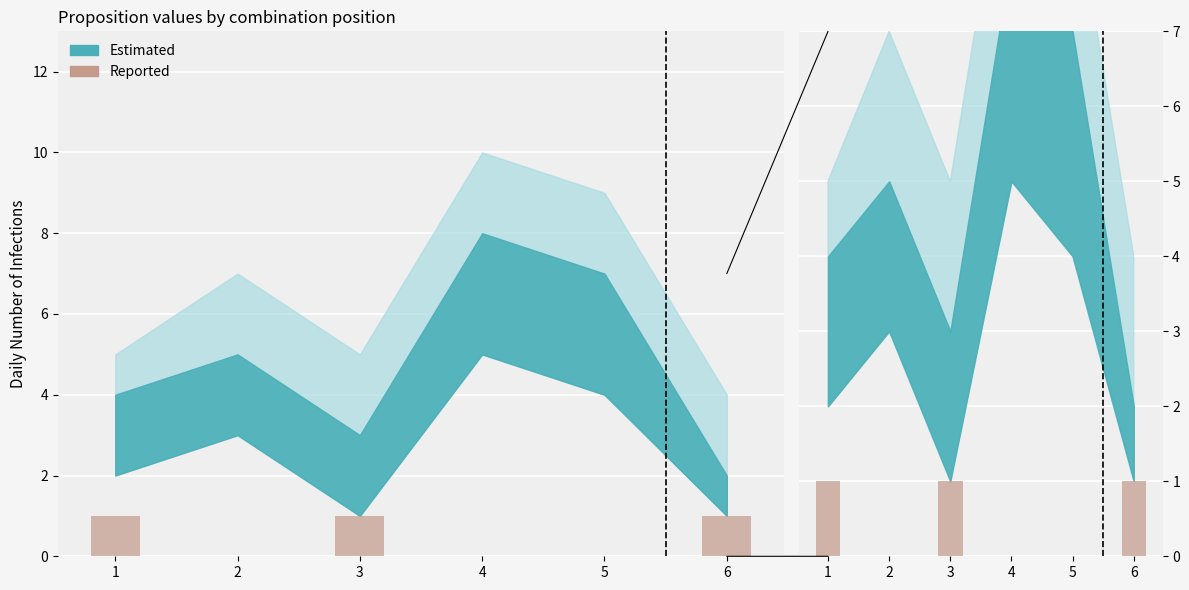

What is the change in value from 3 to 4?

-1